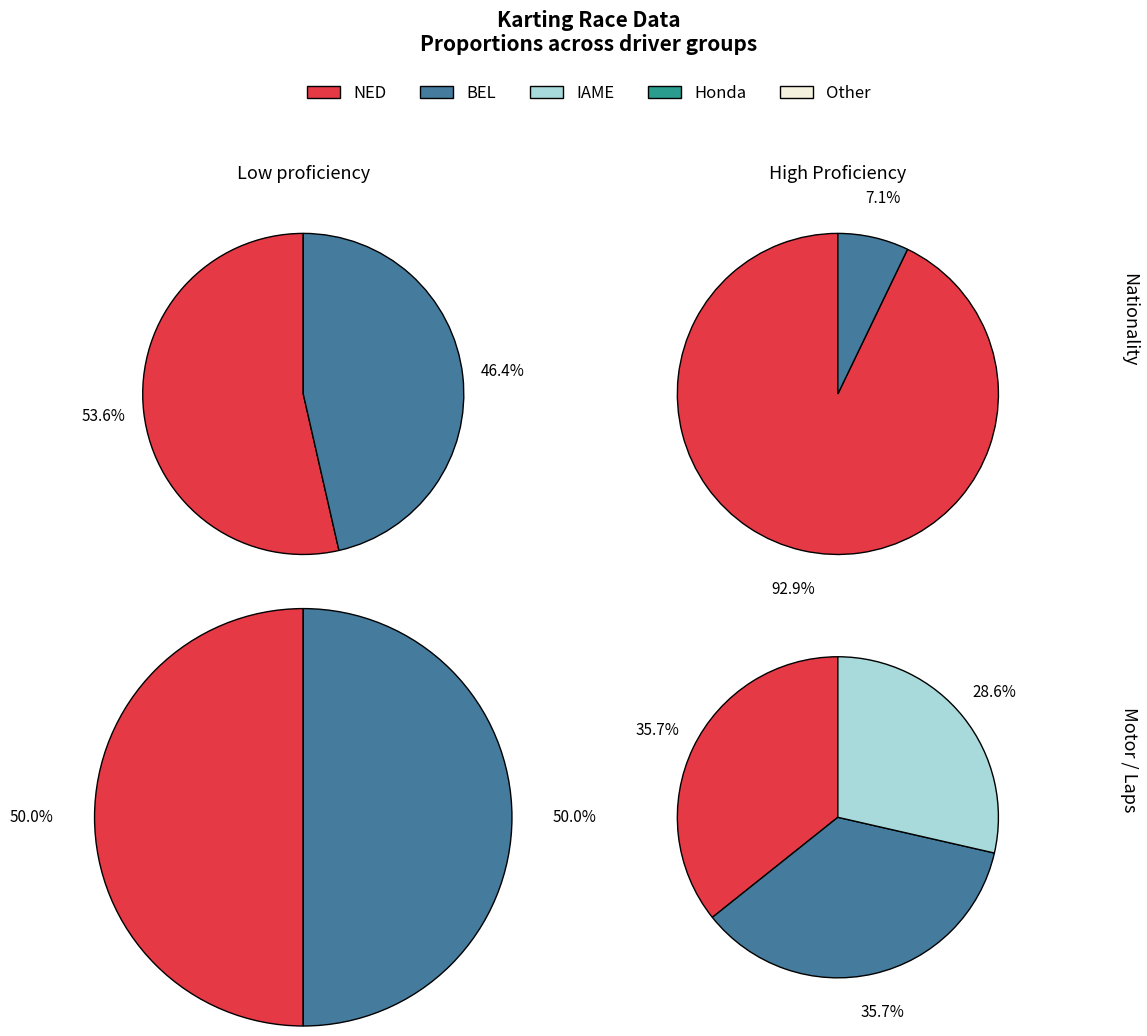

Approximately how many times larger is the value at NED compared to BEL?

1.2